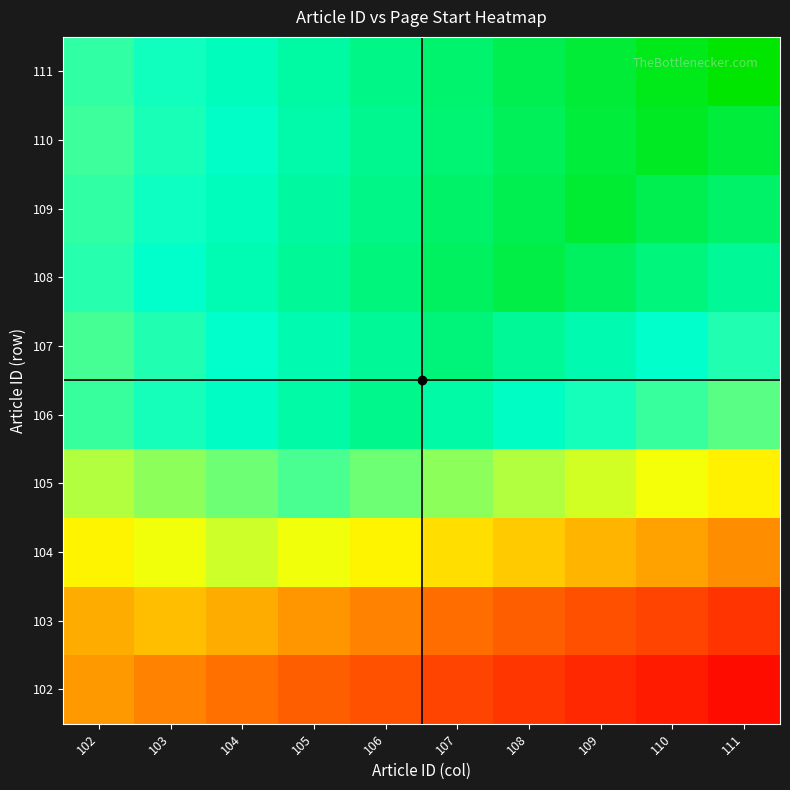

Reading left to right, what are all the values shown in this chart?

102: 102=313.0	103=311.4	104=309.9	105=308.4	106=306.8	107=305.2	108=303.7	109=302.1	110=300.6	111=299.1
103: 102=314.4	103=316.0	104=314.4	105=312.9	106=311.4	107=309.8	108=308.2	109=306.7	110=305.1	111=303.6
104: 102=319.9	103=321.4	104=323.0	105=321.4	106=319.9	107=318.4	108=316.8	109=315.2	110=313.7	111=312.1
105: 102=324.4	103=325.9	104=327.4	105=329.0	106=327.4	107=325.9	108=324.4	109=322.8	110=321.2	111=319.7
106: 102=329.8	103=331.4	104=332.9	105=334.4	106=336.0	107=334.4	108=332.9	109=331.4	110=329.8	111=328.2
107: 102=329.2	103=330.8	104=332.4	105=333.9	106=335.4	107=337.0	108=335.4	109=333.9	110=332.4	111=330.8
108: 102=330.7	103=332.2	104=333.8	105=335.4	106=336.9	107=338.4	108=340.0	109=338.4	110=336.9	111=335.4
109: 102=330.1	103=331.7	104=333.2	105=334.8	106=336.4	107=337.9	108=339.4	109=341.0	110=339.4	111=337.9
110: 102=329.6	103=331.1	104=332.7	105=334.2	106=335.8	107=337.4	108=338.9	109=340.4	110=342.0	111=340.4
111: 102=330.1	103=331.6	104=333.1	105=334.7	106=336.2	107=337.8	108=339.4	109=340.9	110=342.4	111=344.0